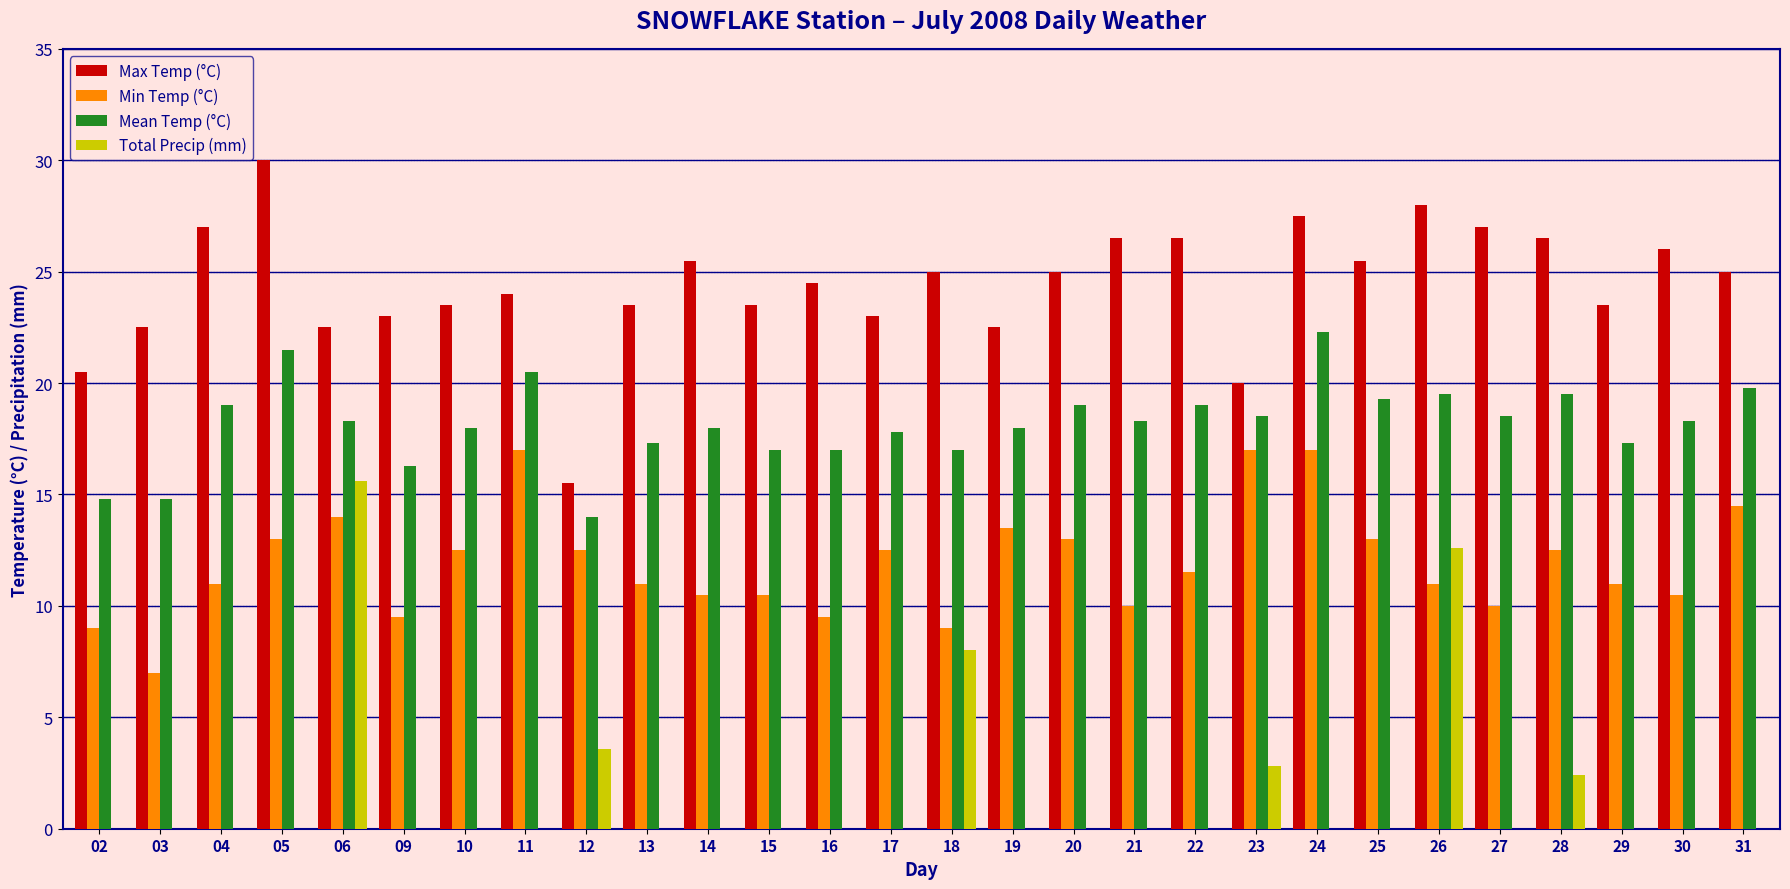

Which series has the largest total across all categories?

Max Temp (°C)